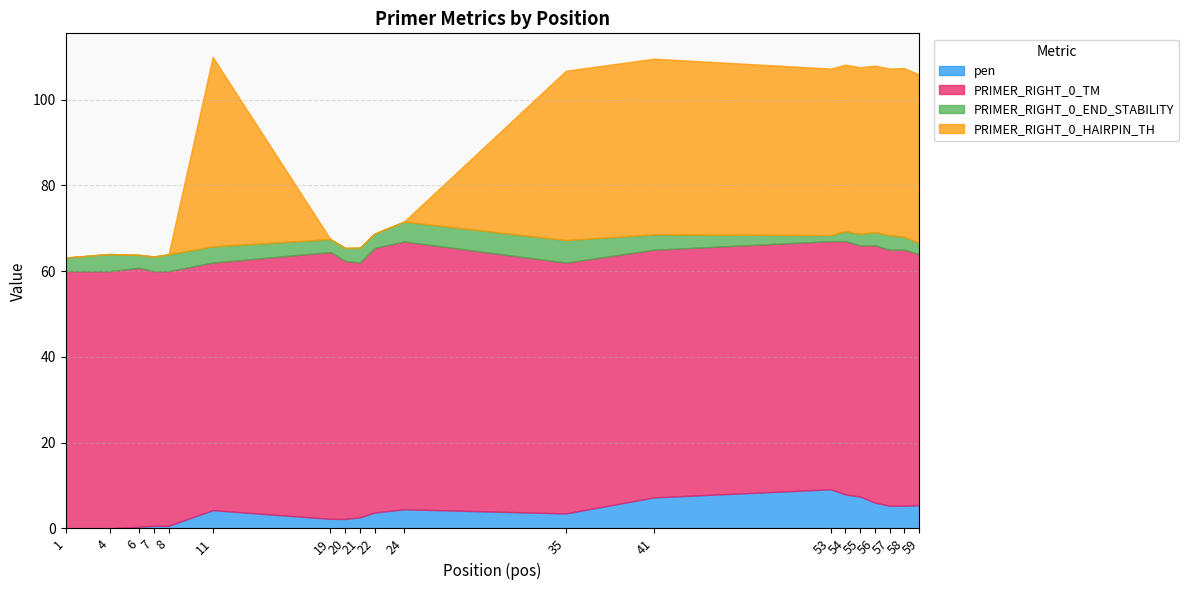

Where is pen nearest to the value 4?

11